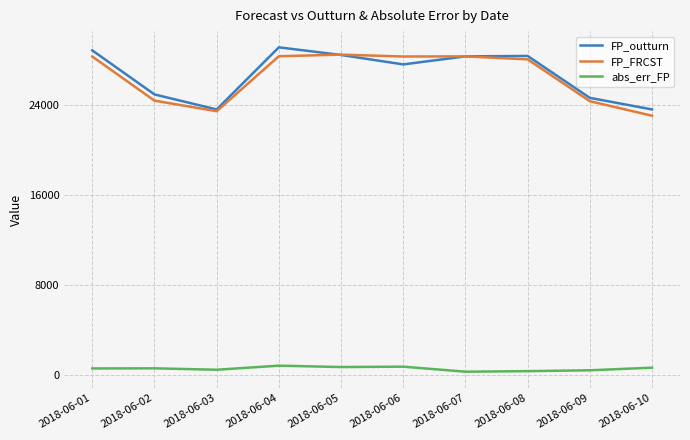

Is the value of FP_FRCST at 2018-06-05 greater than the value of abs_err_FP at 2018-06-03?

Yes